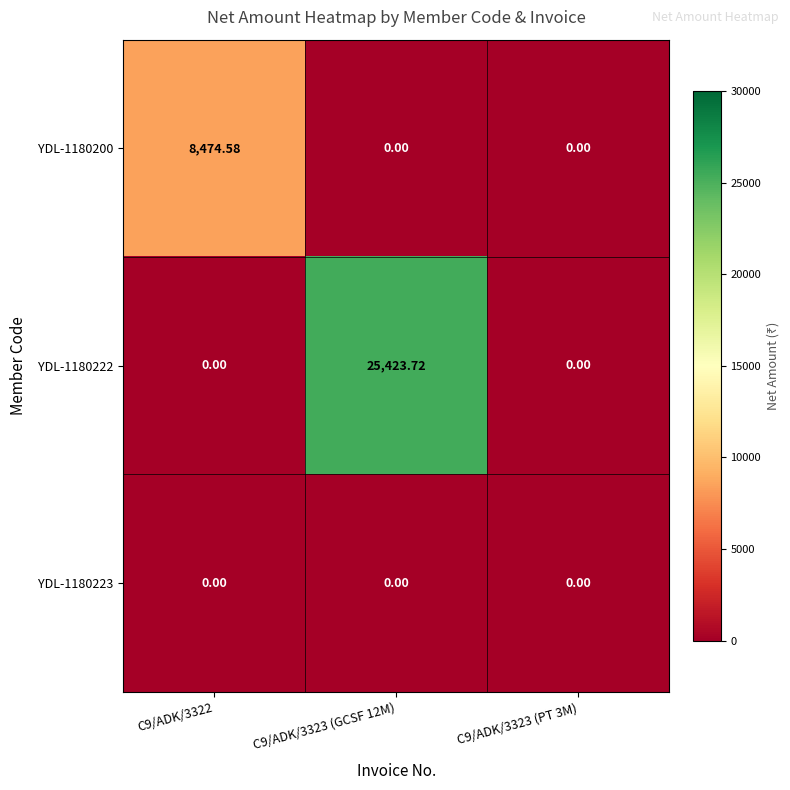

How many series are shown in this chart?

3